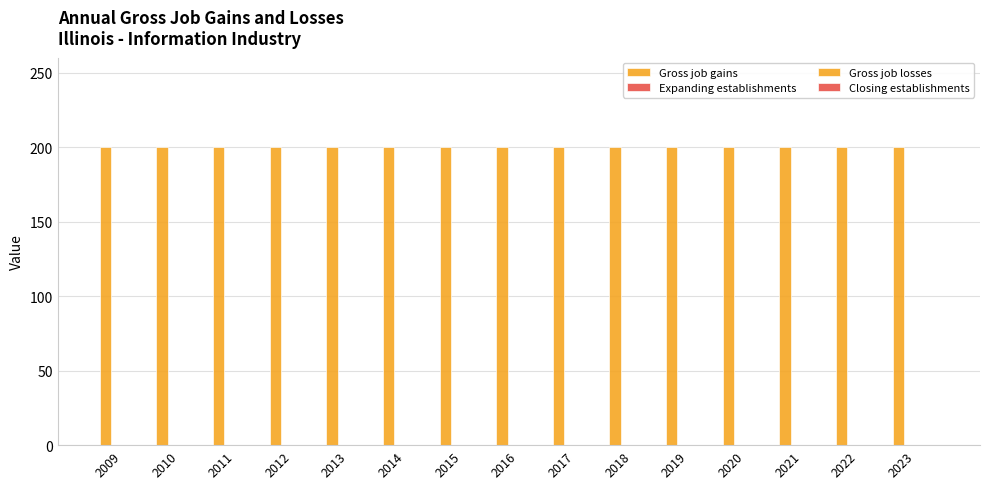

What is the total value across all series at 2011?

200